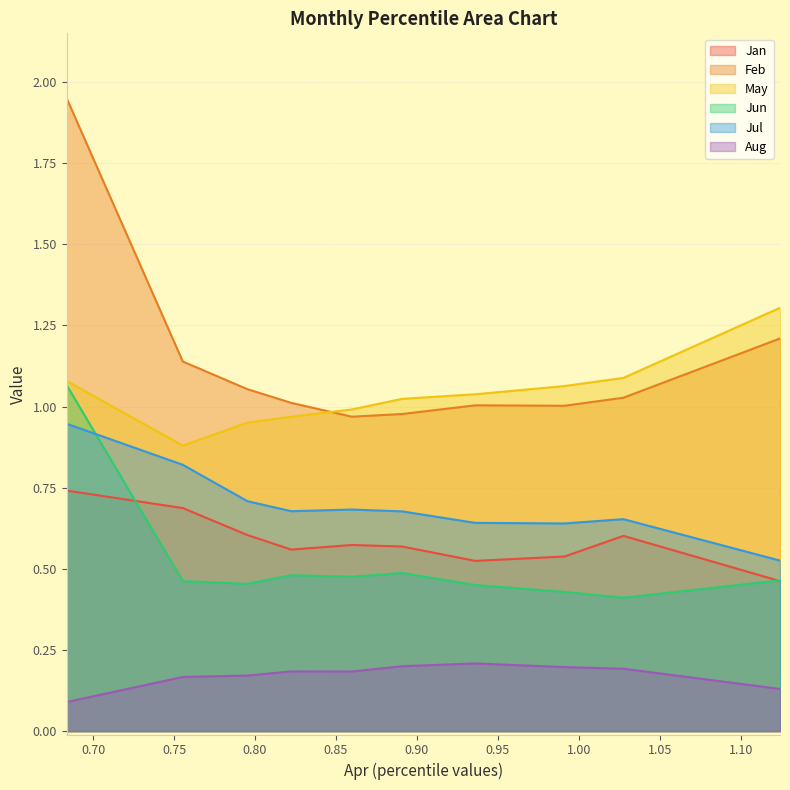

What is the total value across all series at pct45?

3.9